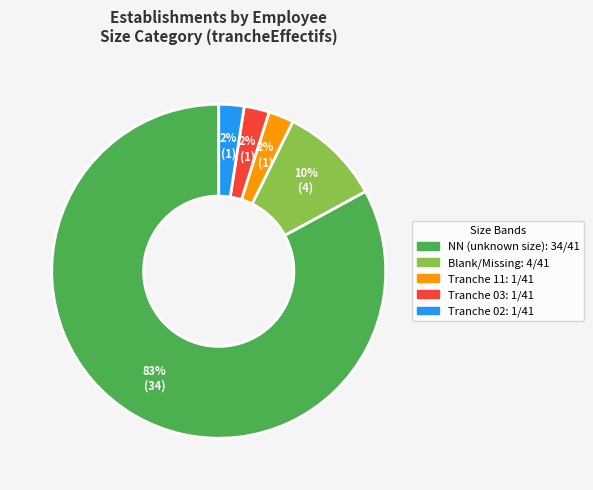

To the nearest percent, what is the average slice percentage?

20%